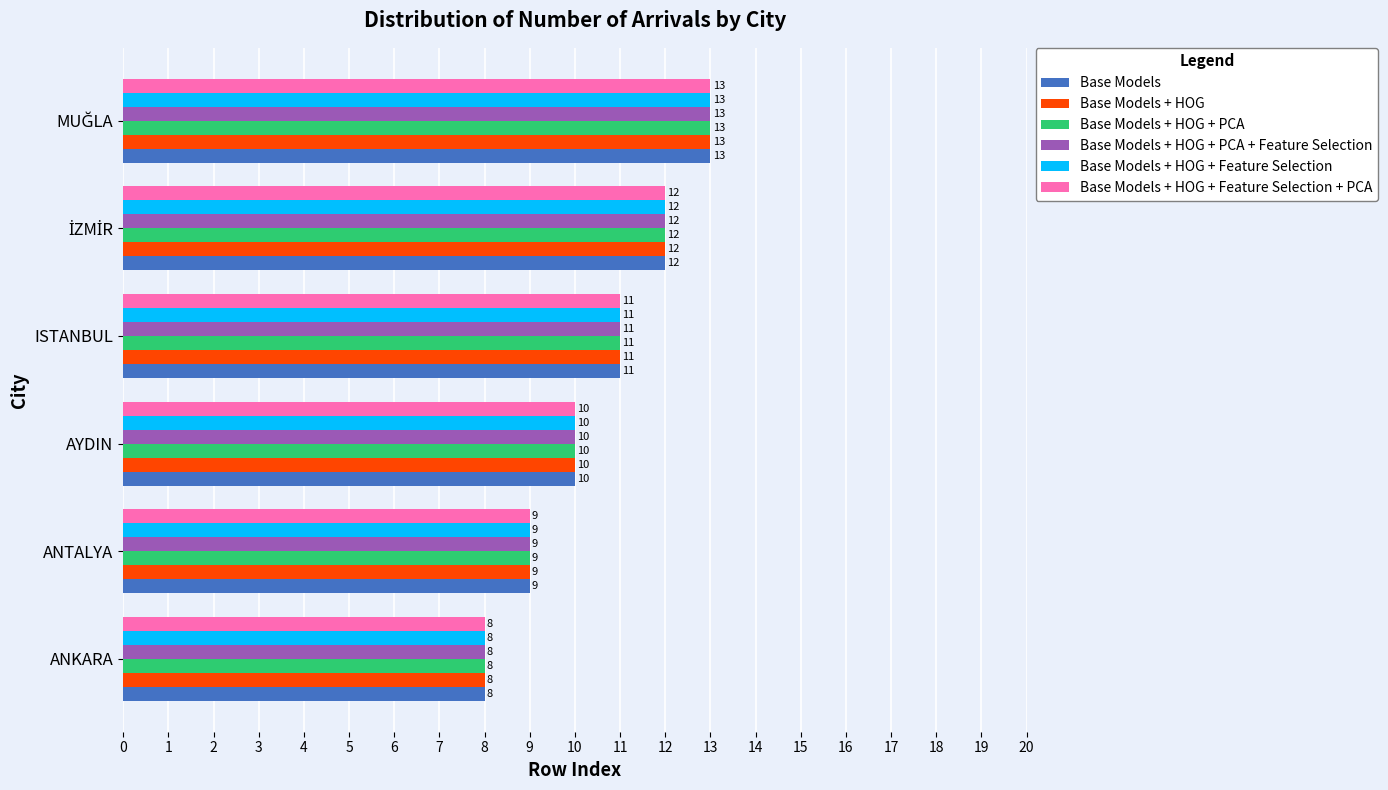

What is the difference between the maximum and minimum values in the Base Models + HOG + Feature Selection + PCA series?

5